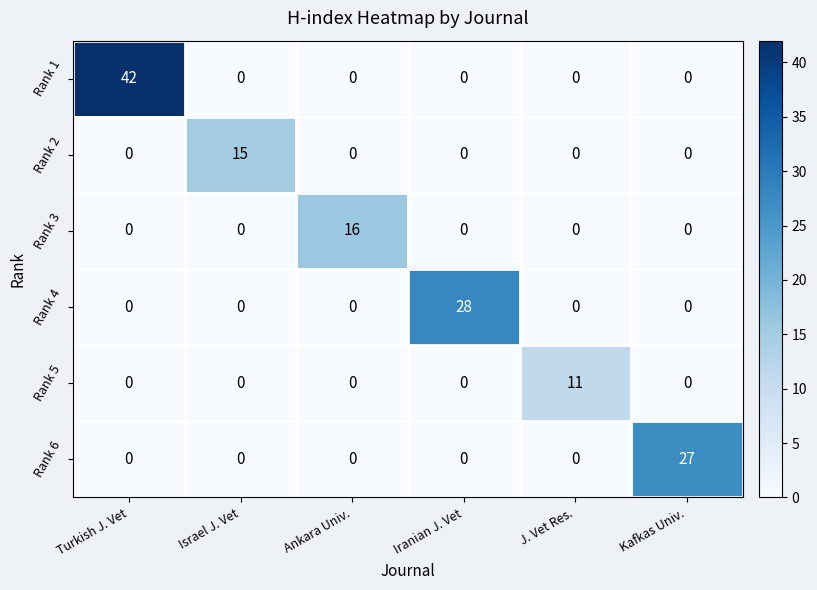

At how many categories does at least one series exceed 22?

3